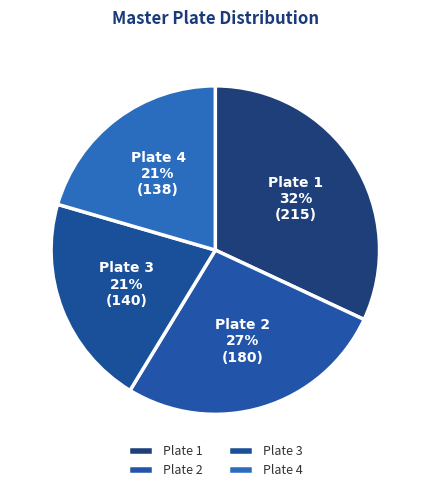

Do Plate 3 and Plate 2 together represent more than half of the pie?

No